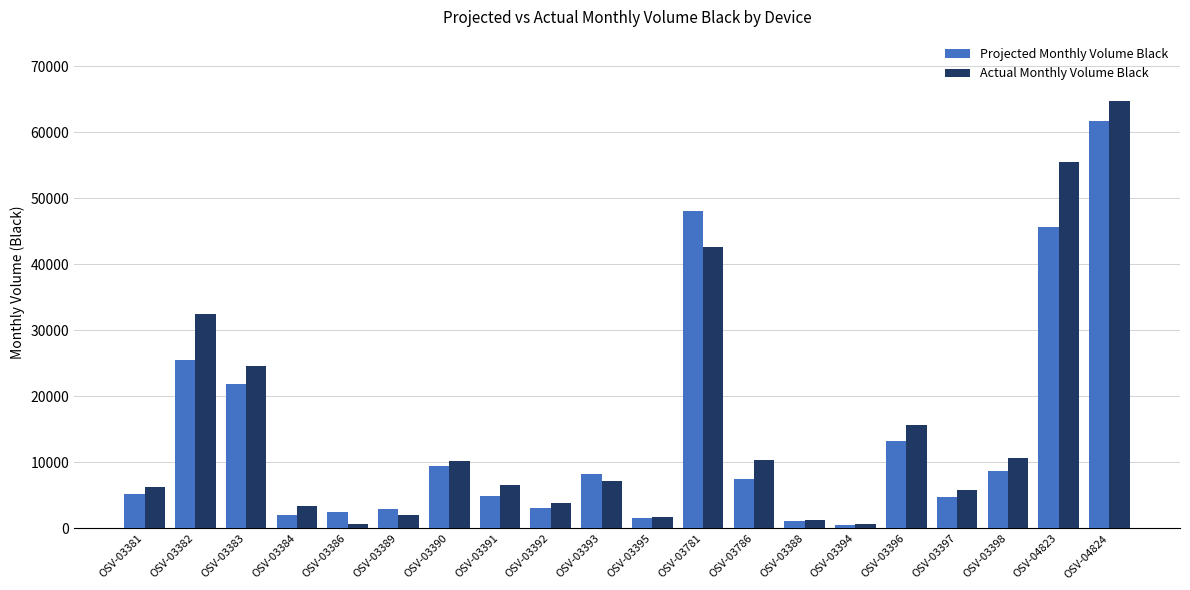

How many data points in Actual Monthly Volume Black are less than 7251?

10